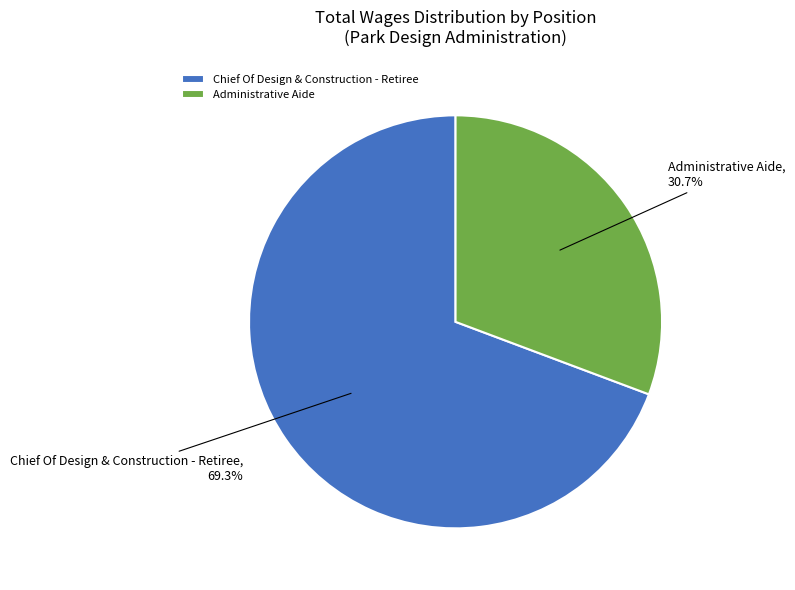

The Chief Of Design & Construction - Retiree slice represents 55% of the pie. True or false?

False